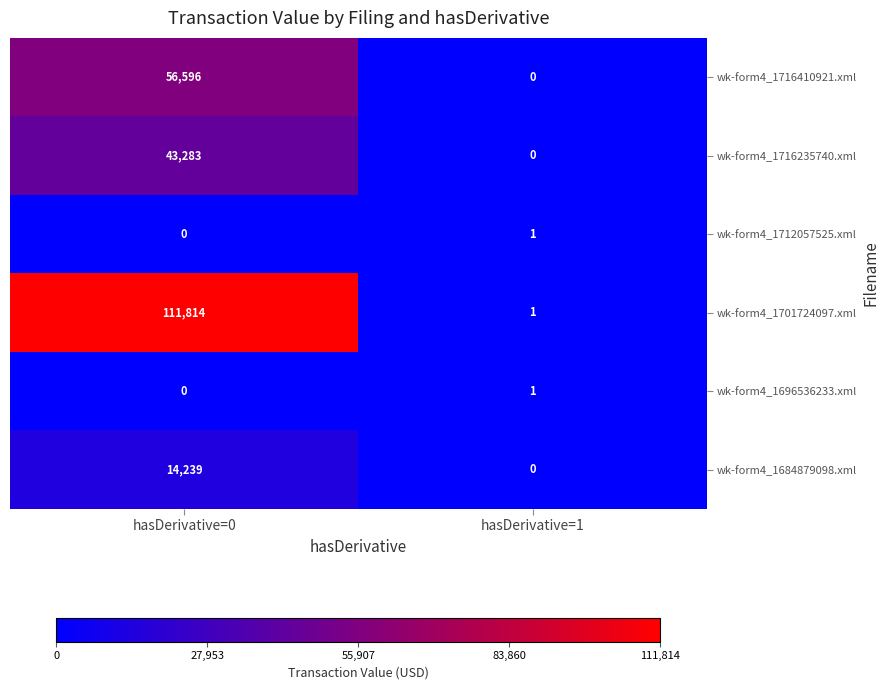

What is the total value across all series at hasDerivative=0?

225932